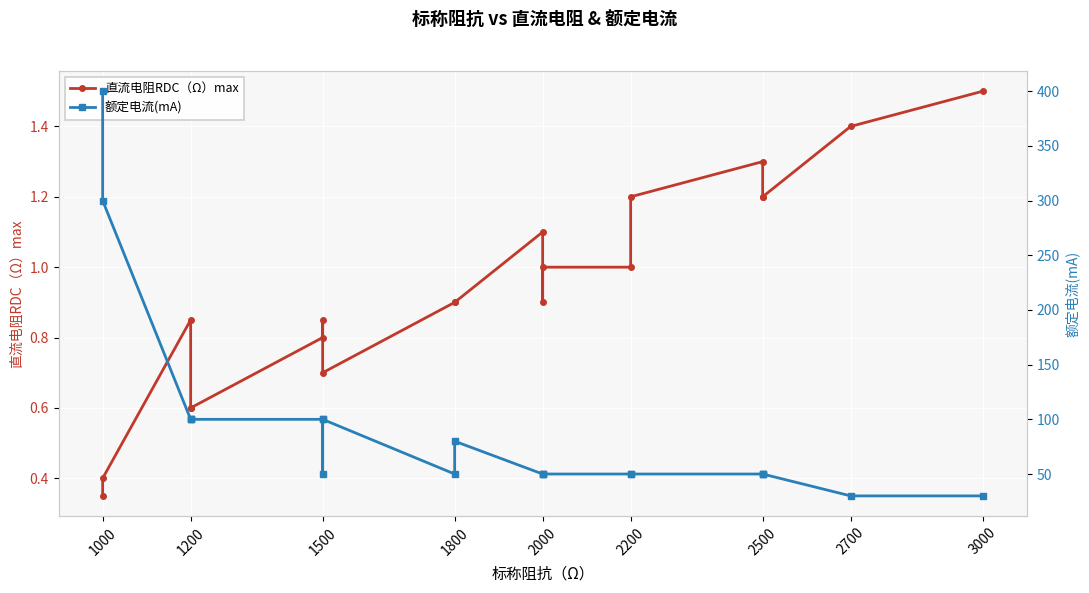

What is the difference between the maximum and minimum values in the 额定电流(mA) series?

370.0